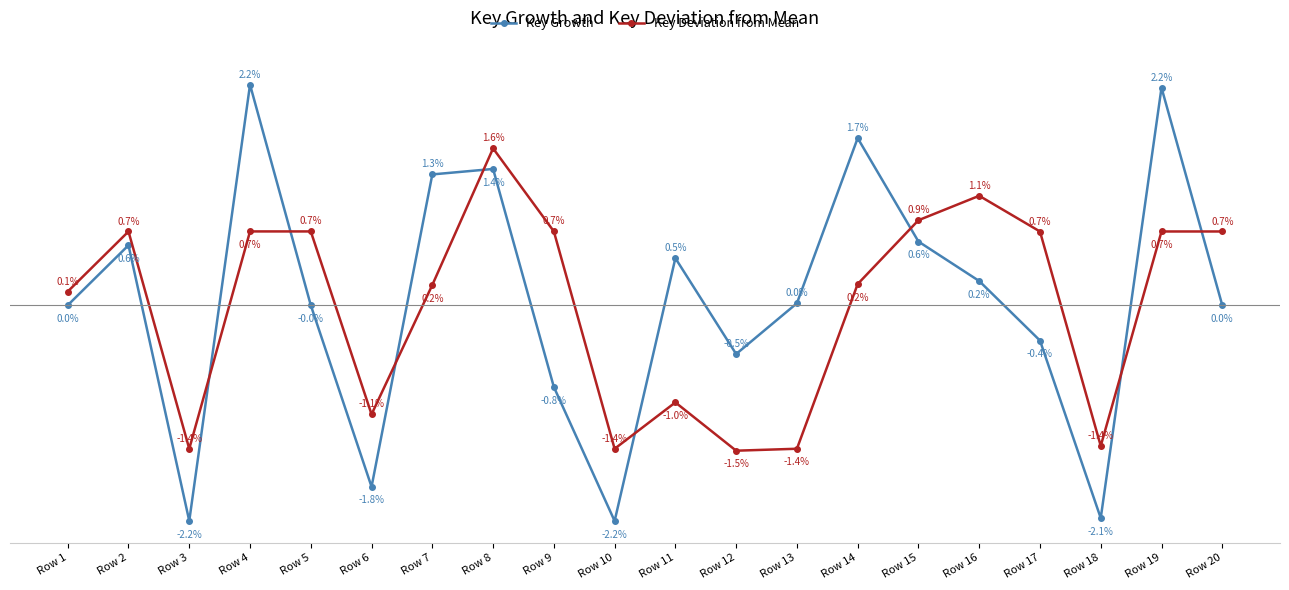

At which label does Key Deviation from Mean reach its minimum?

Row 12